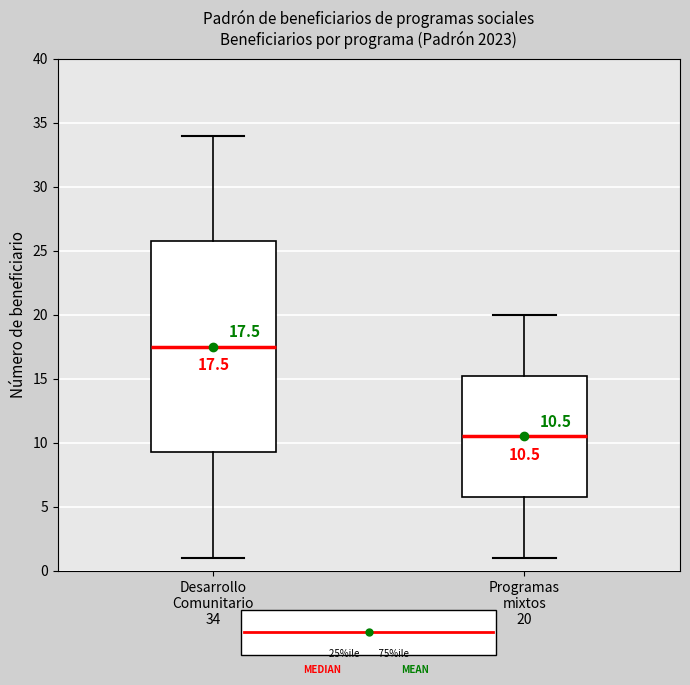

Which box has the highest median line?

Desarrollo Comunitario 34